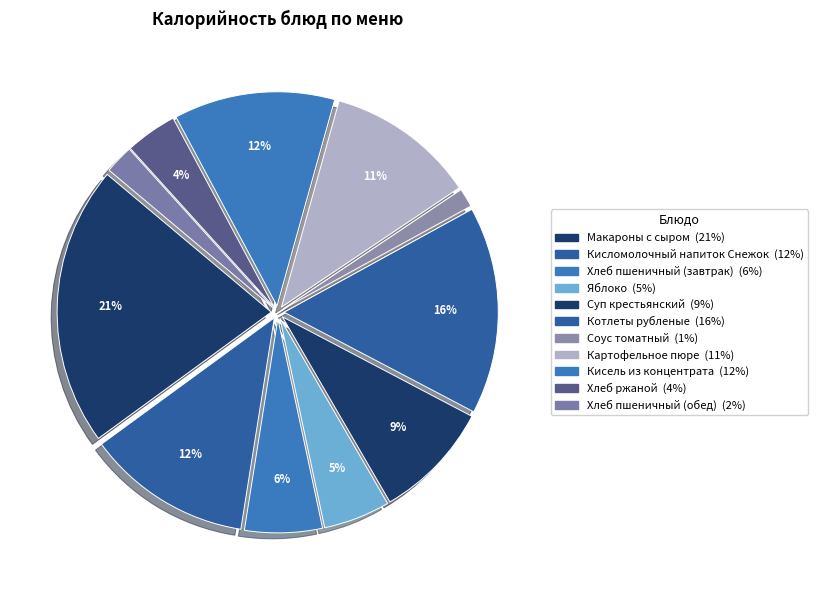

What percentage is the Макароны с сыром slice, to the nearest percent?

21%